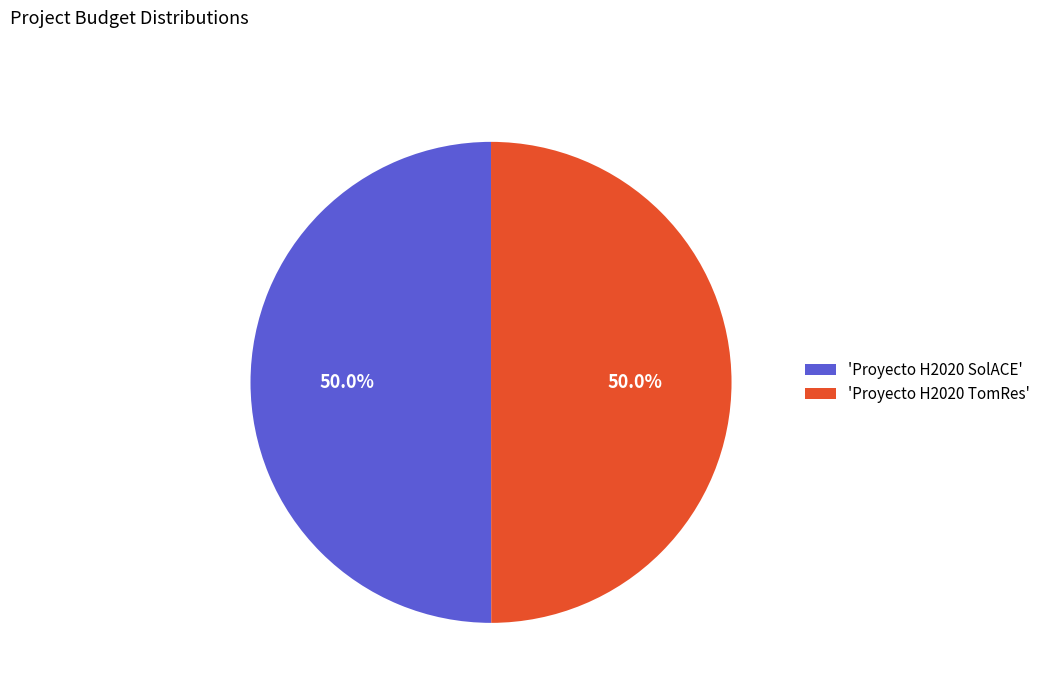

Approximately how many times larger is the value at 'Proyecto H2020 SolACE' compared to 'Proyecto H2020 TomRes'?

1.0